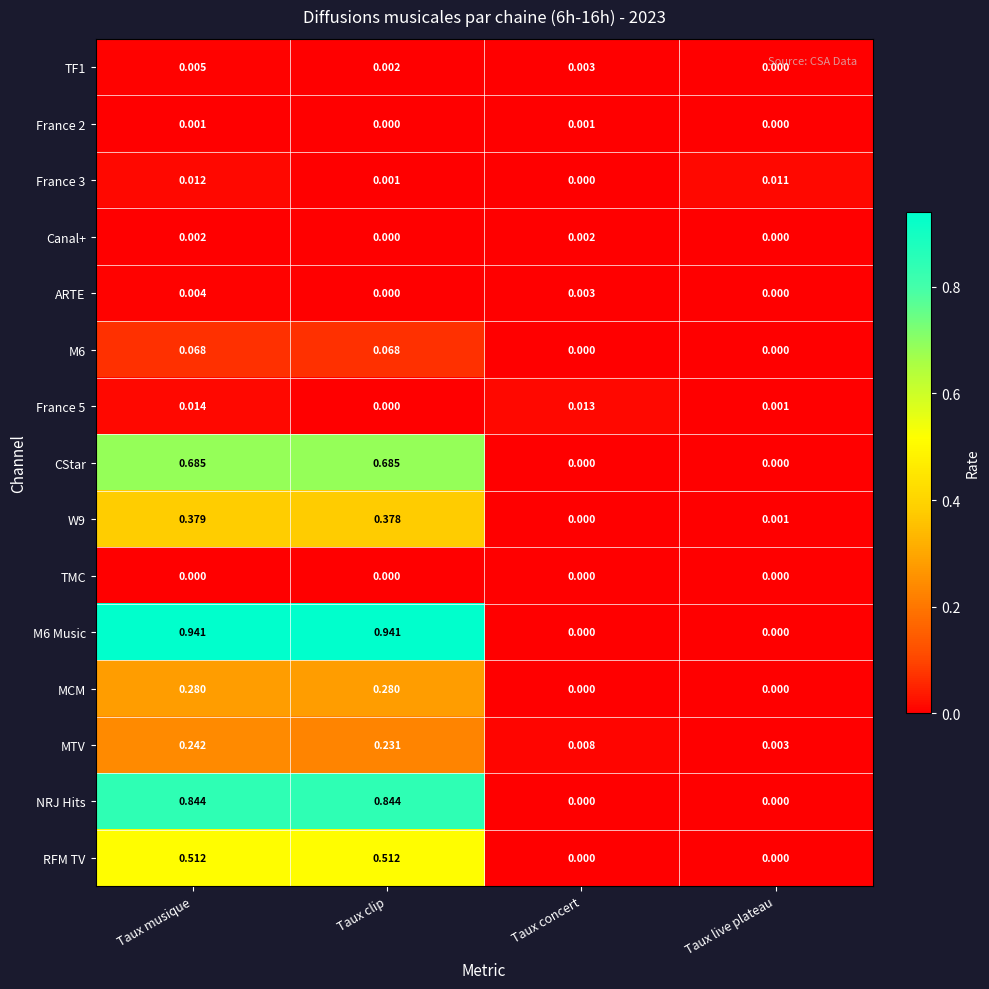

List the labels in order of France 3 value, smallest first.

Taux concert, Taux clip, Taux live plateau, Taux musique